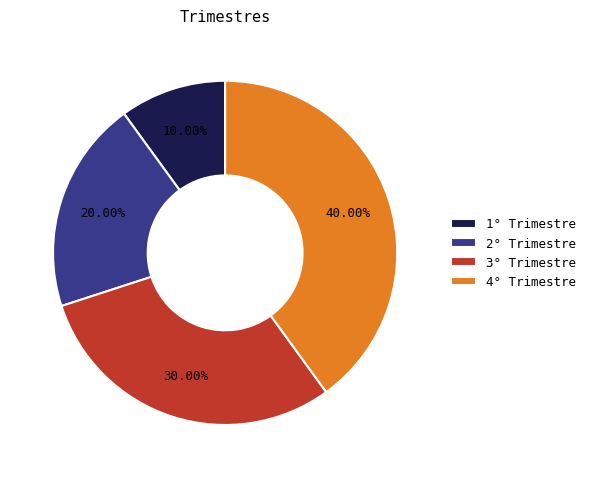

Does 3° Trimestre account for over 50% of the chart?

No